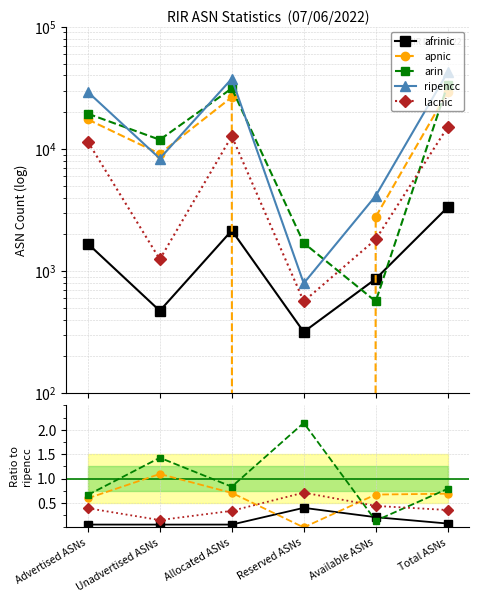

What is the sum of all apnic values?

3.8